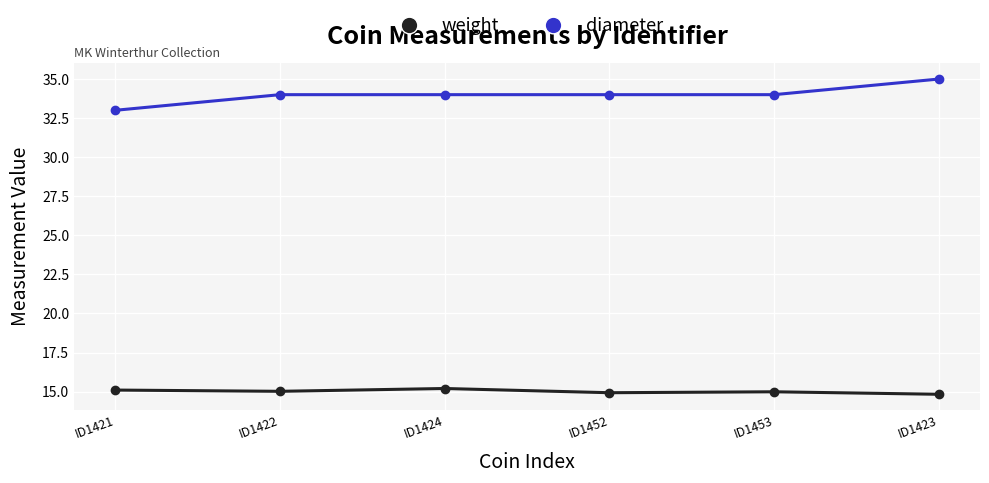

What is the label of the 4th point from the right?

ID1424